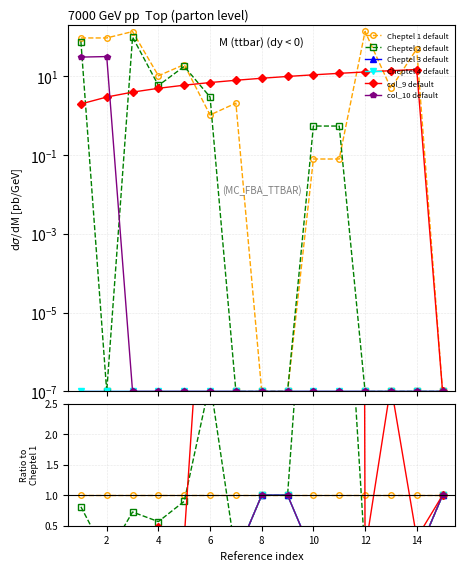

True or false: Cheptel 1 default has a value of 1.0 at 10.

True